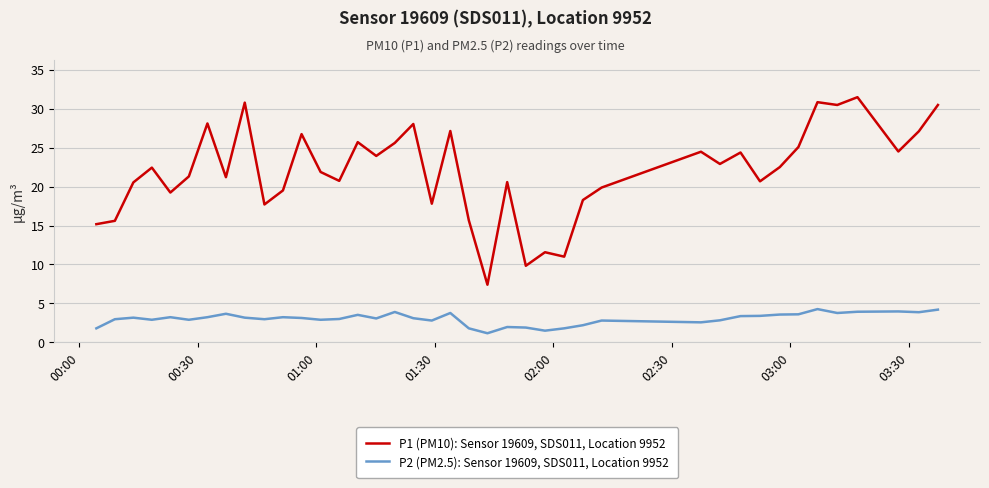

Which series has the largest total across all categories?

P1 (PM10): Sensor 19609, SDS011, Location 9952